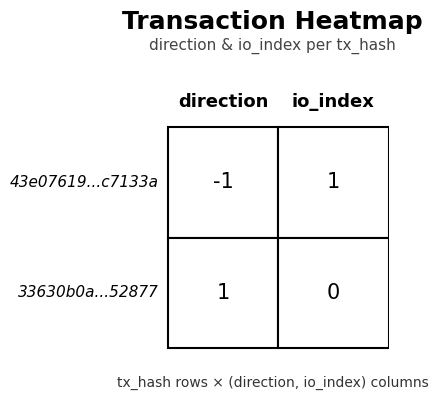

Which series has the largest range (max minus min)?

43e07619526901260411cdfd084f43c9ac7133a